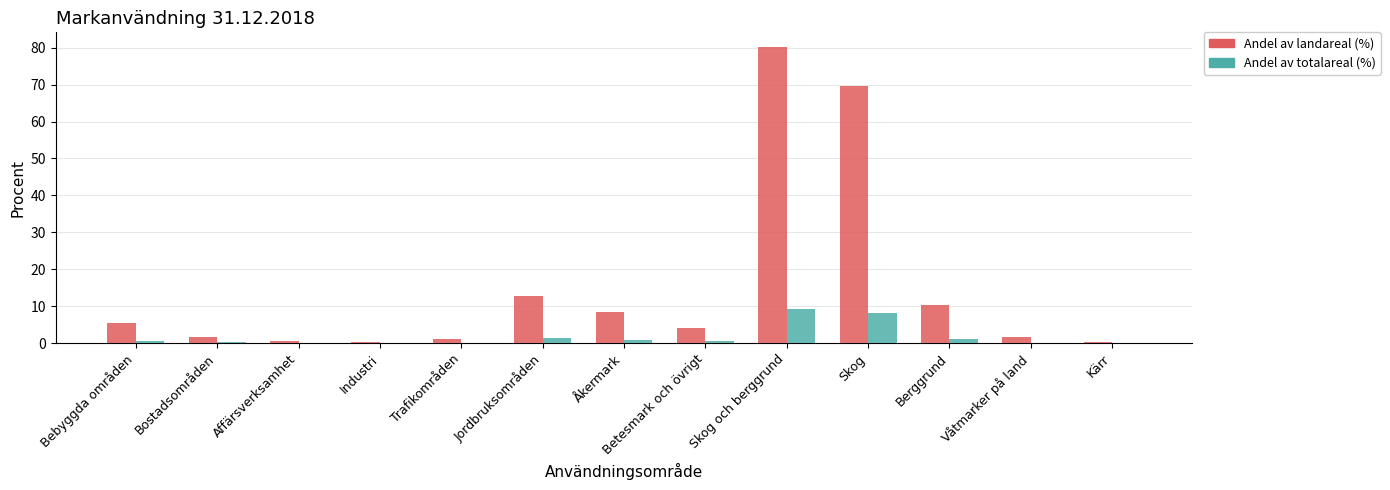

How many groups of bars are there?

13